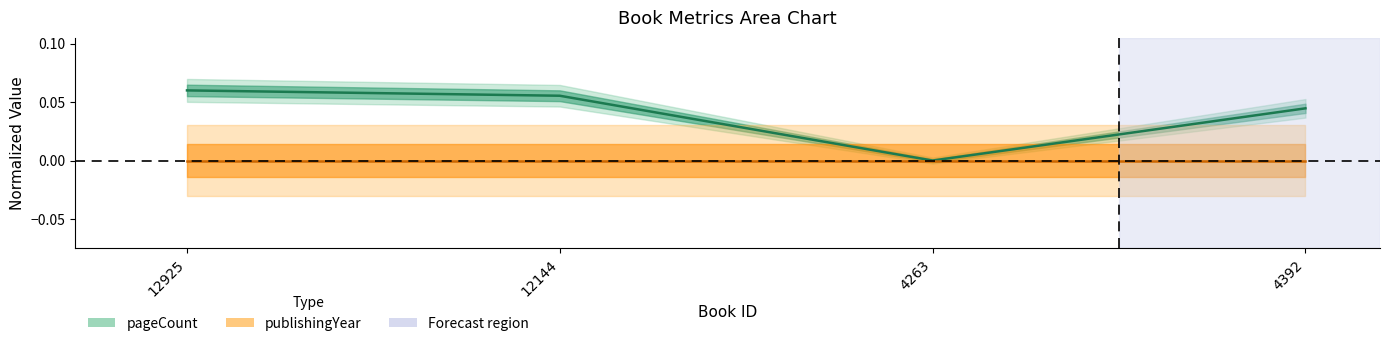

What is the label of the 2nd point from the right?

4263